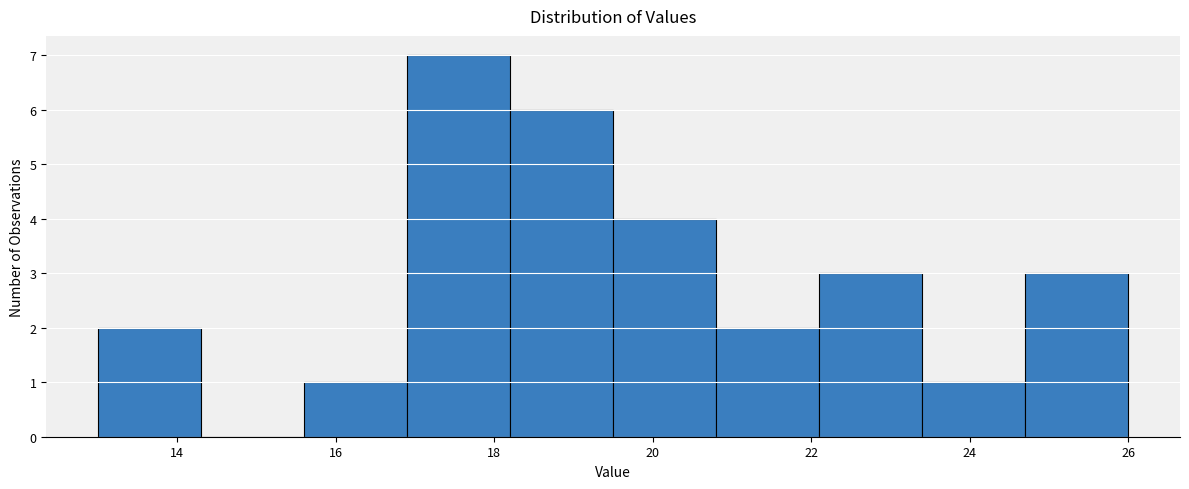

Over which range of the x-axis is the bar tallest?

16.9 to 18.2